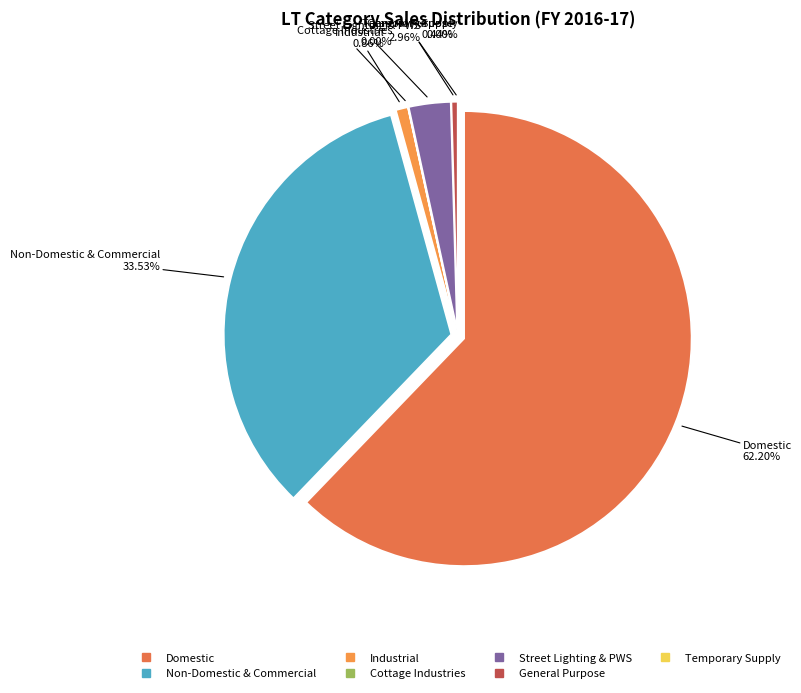

Does any single category account for the majority?

Yes